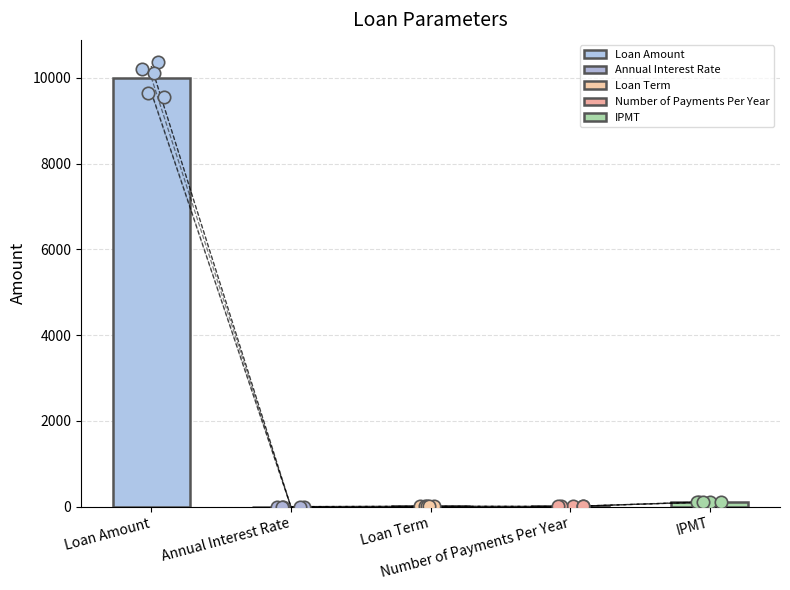

What is the change in value from Annual Interest Rate to Loan Term?

+7.1